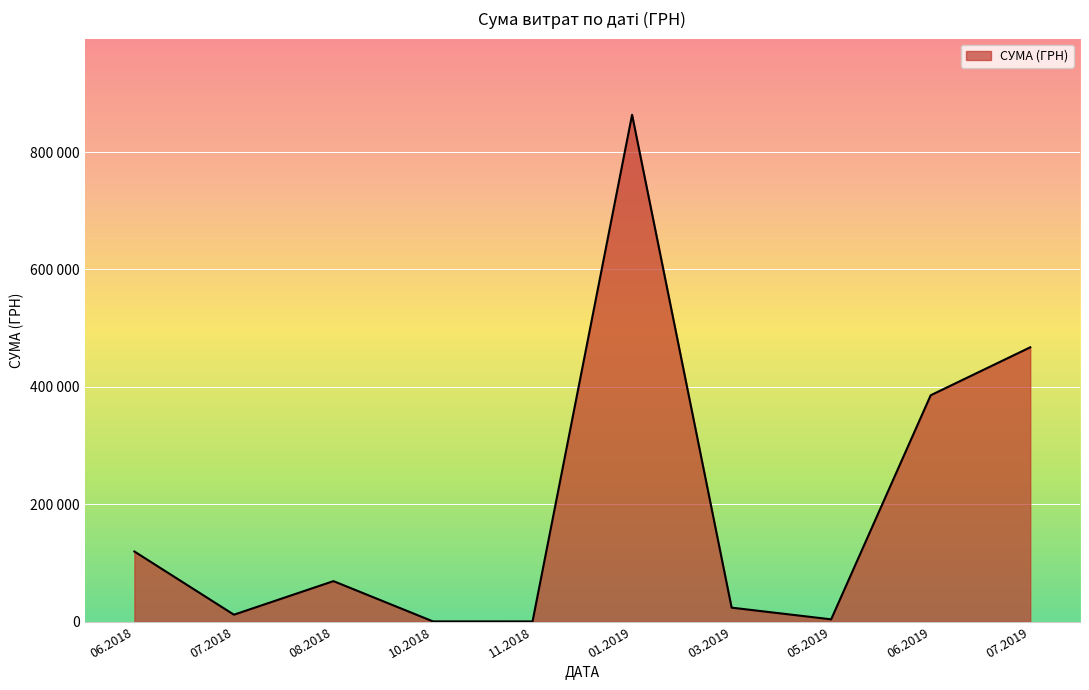

Does the chart display data point markers on the line(s)?

No